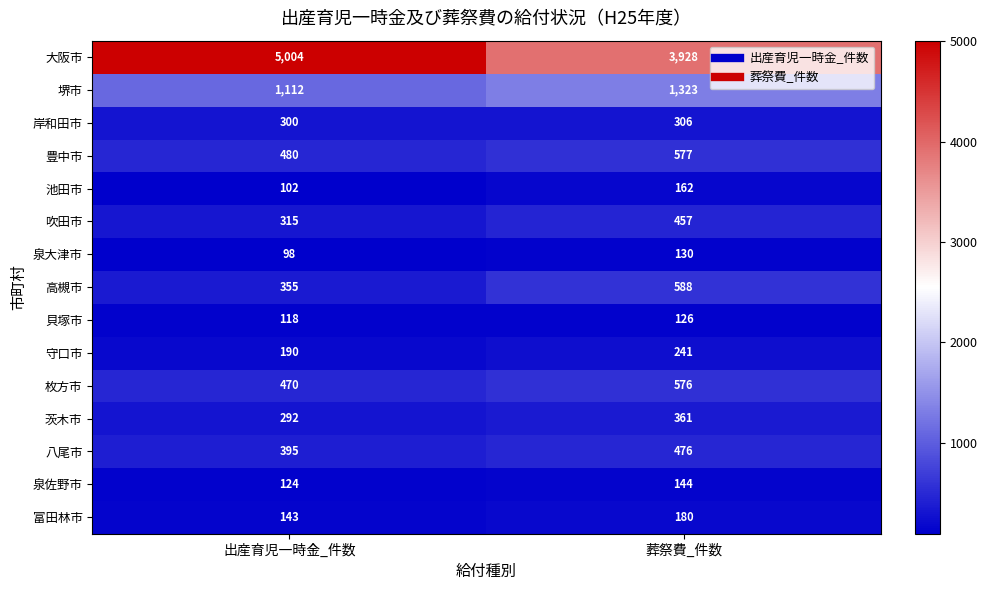

Reading left to right, extract all data points from this chart.

大阪市: 出産育児一時金_件数=5004	葬祭費_件数=3928
堺市: 出産育児一時金_件数=1112	葬祭費_件数=1323
岸和田市: 出産育児一時金_件数=300	葬祭費_件数=306
豊中市: 出産育児一時金_件数=480	葬祭費_件数=577
池田市: 出産育児一時金_件数=102	葬祭費_件数=162
吹田市: 出産育児一時金_件数=315	葬祭費_件数=457
泉大津市: 出産育児一時金_件数=98	葬祭費_件数=130
高槻市: 出産育児一時金_件数=355	葬祭費_件数=588
貝塚市: 出産育児一時金_件数=118	葬祭費_件数=126
守口市: 出産育児一時金_件数=190	葬祭費_件数=241
枚方市: 出産育児一時金_件数=470	葬祭費_件数=576
茨木市: 出産育児一時金_件数=292	葬祭費_件数=361
八尾市: 出産育児一時金_件数=395	葬祭費_件数=476
泉佐野市: 出産育児一時金_件数=124	葬祭費_件数=144
富田林市: 出産育児一時金_件数=143	葬祭費_件数=180